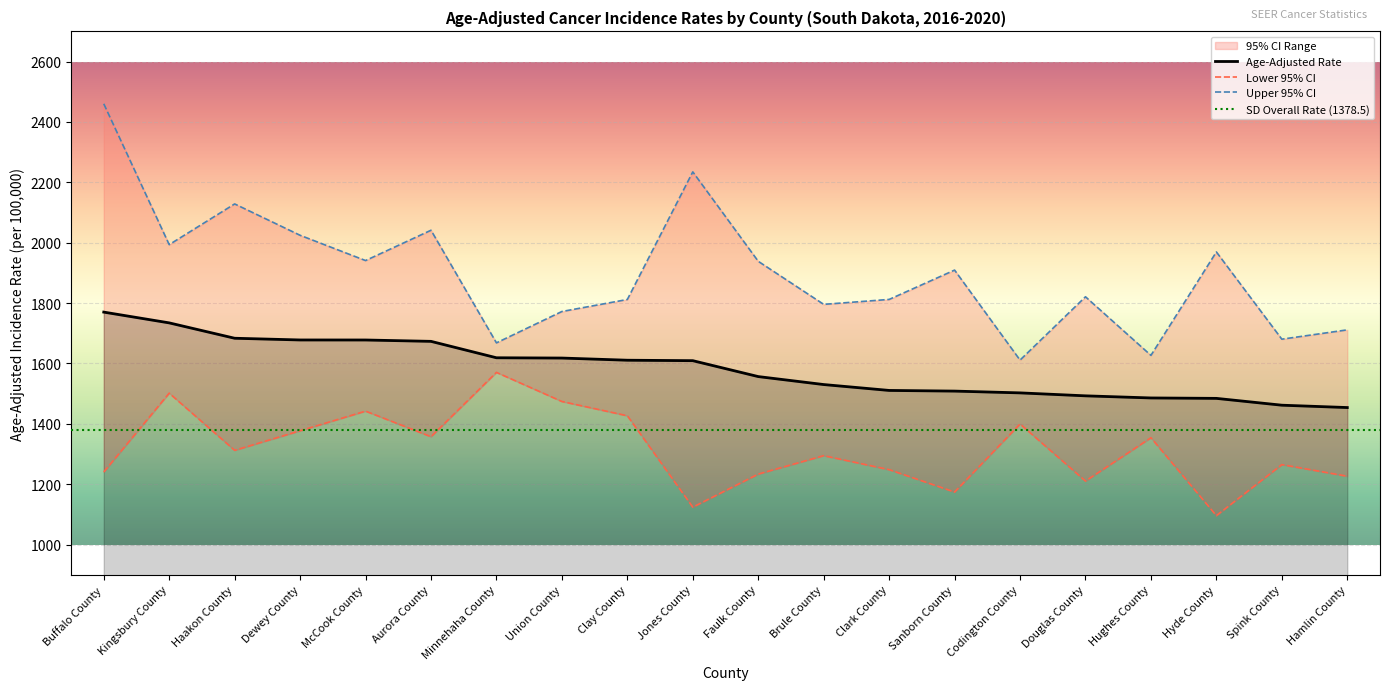

What is the difference between the Lower 95% CI values at Buffalo County and Haakon County?

71.8